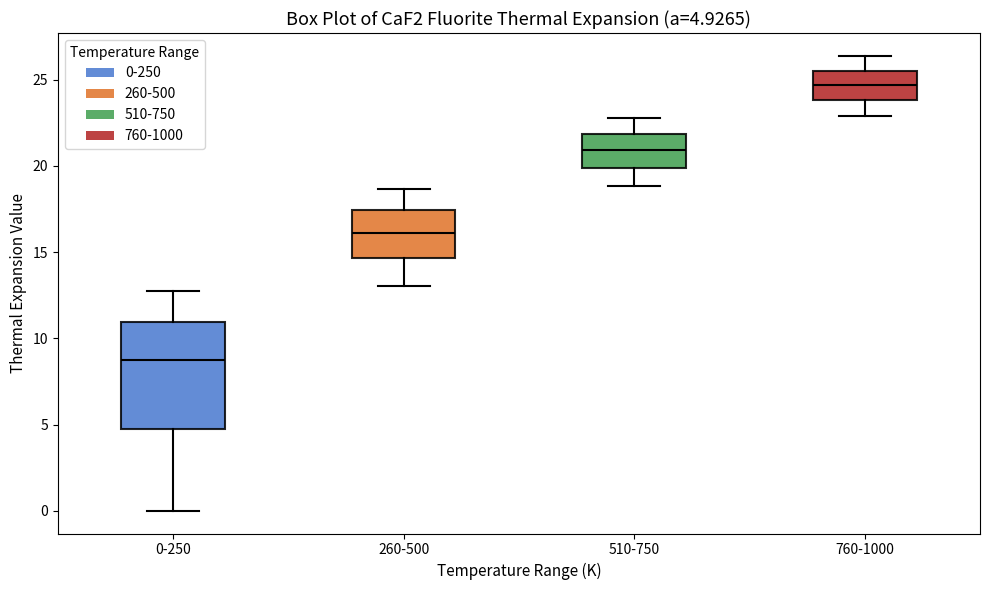

Which box's median line is the lowest?

0-250